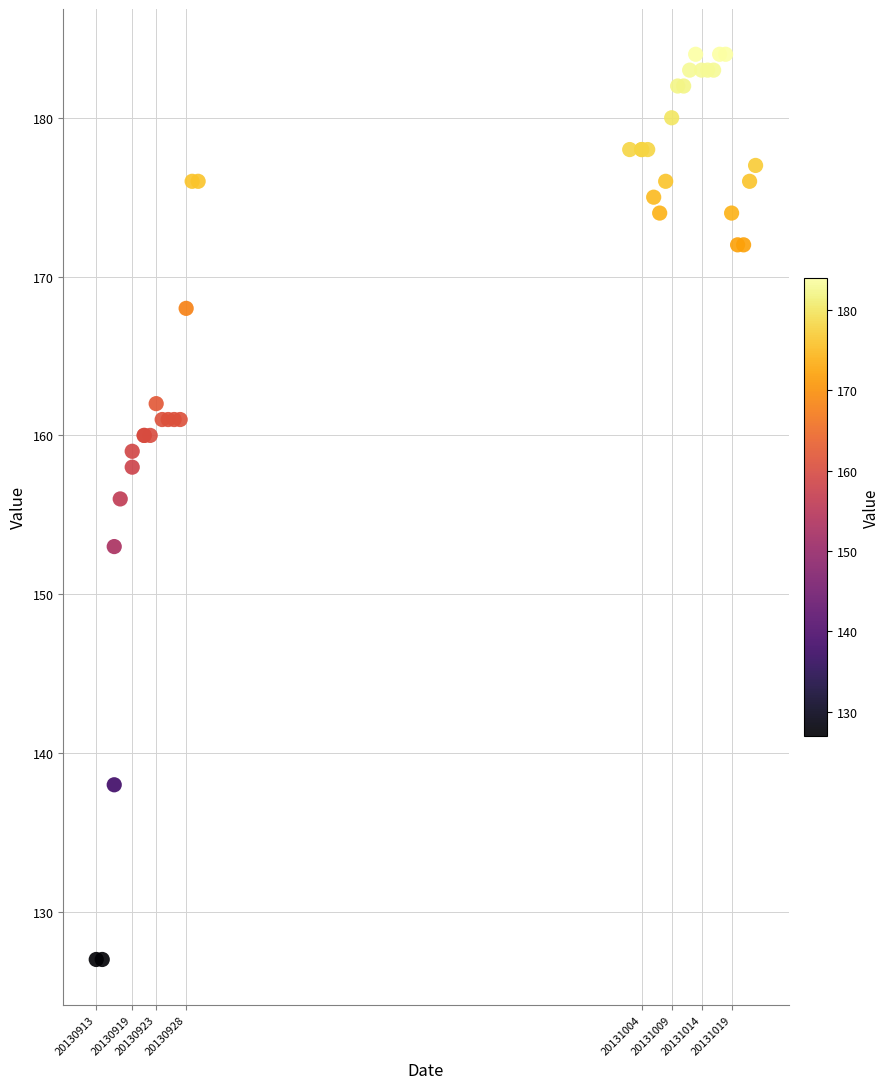

What Y value in the scatter plot is closest to 155?

156